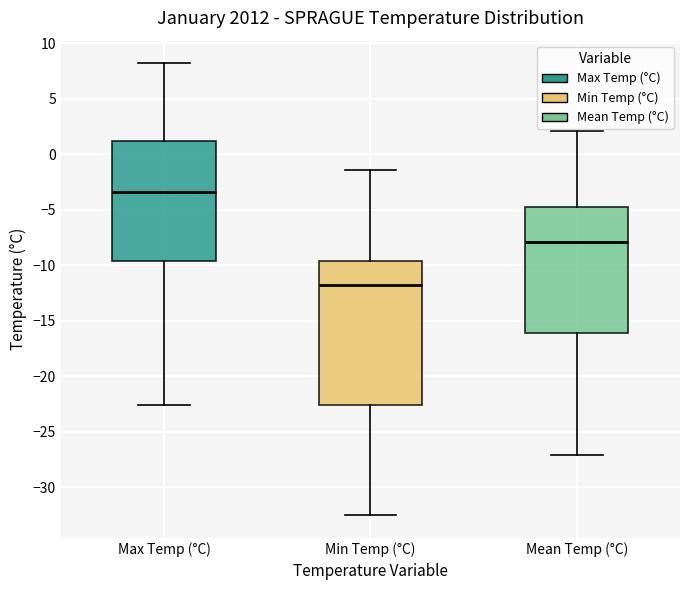

Reading left to right, transcribe this box plot: for each box, give where its median line is, the range the box spans, and where its two whiskers end, as read against the y-axis. The values are not printed on the chart, so give them approximately, as read against the axis.

Max Temp (°C): median -3.5, box -9.5 to 1.0, whiskers -22.5 to 8.0
Min Temp (°C): median -12.0, box -22.5 to -9.5, whiskers -32.5 to -1.5
Mean Temp (°C): median -8.0, box -16.0 to -4.5, whiskers -27.0 to 2.0